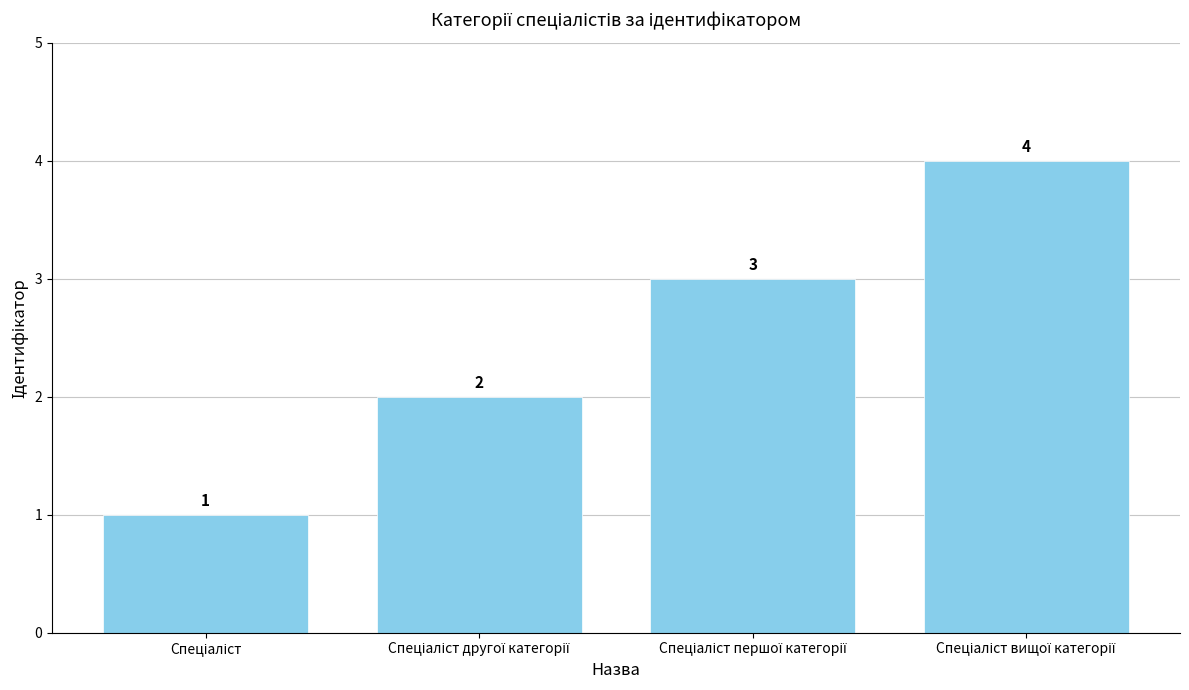

What is the value of the 1st bar from the left?

1